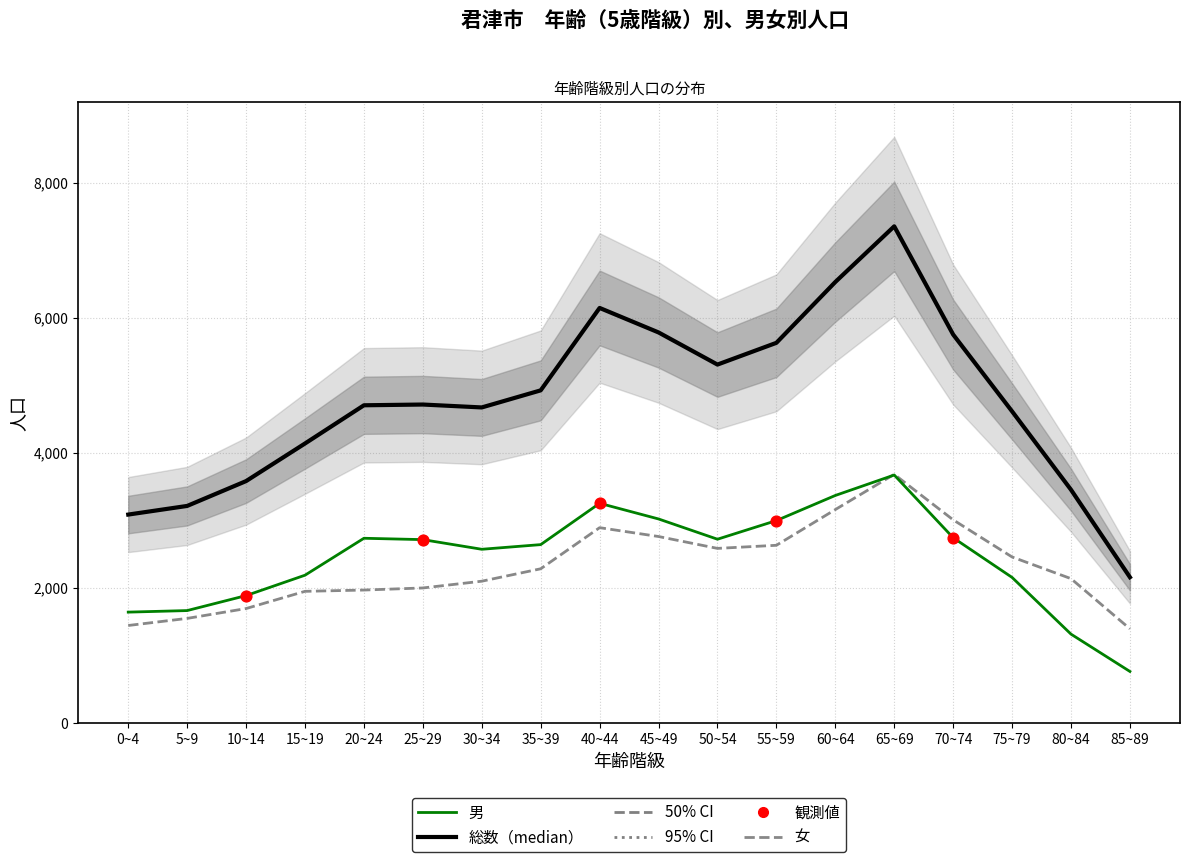

Which series has the largest total across all categories?

総数（median）